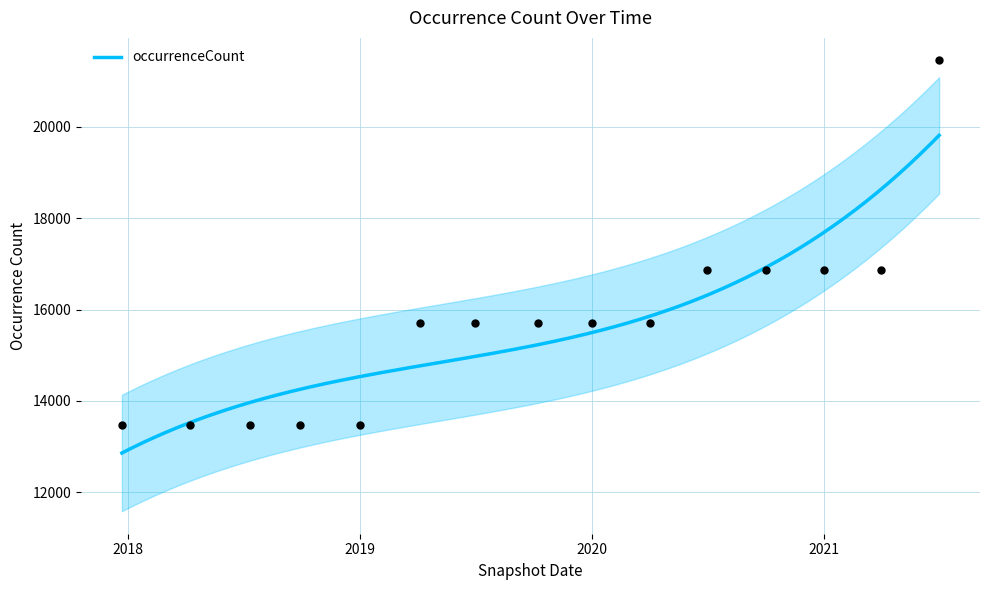

What is the change in value from 2020-01-01 to 2020-10-01?

+1166